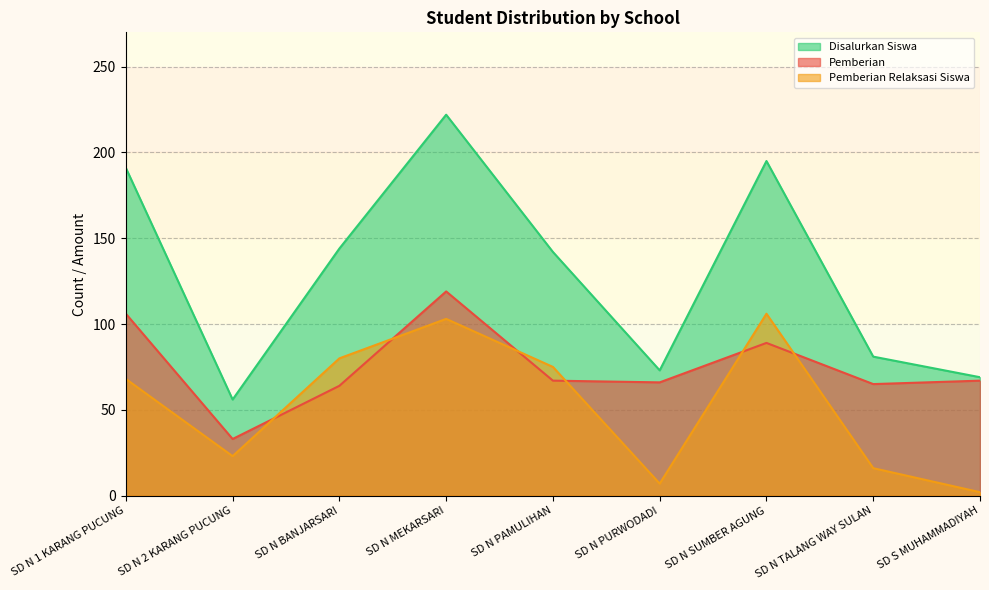

How many data points in Pemberian Relaksasi Siswa are above 68?

4